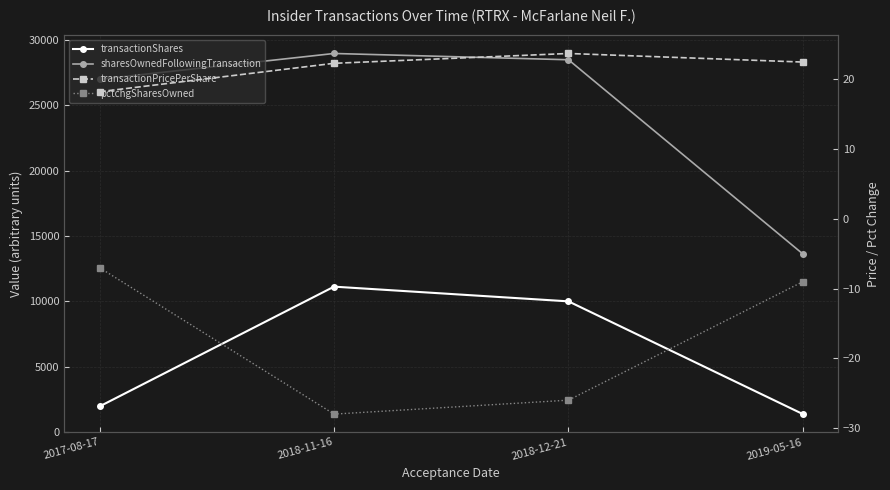

Which has a higher value, 2018-12-21 or 2019-05-16?

2018-12-21